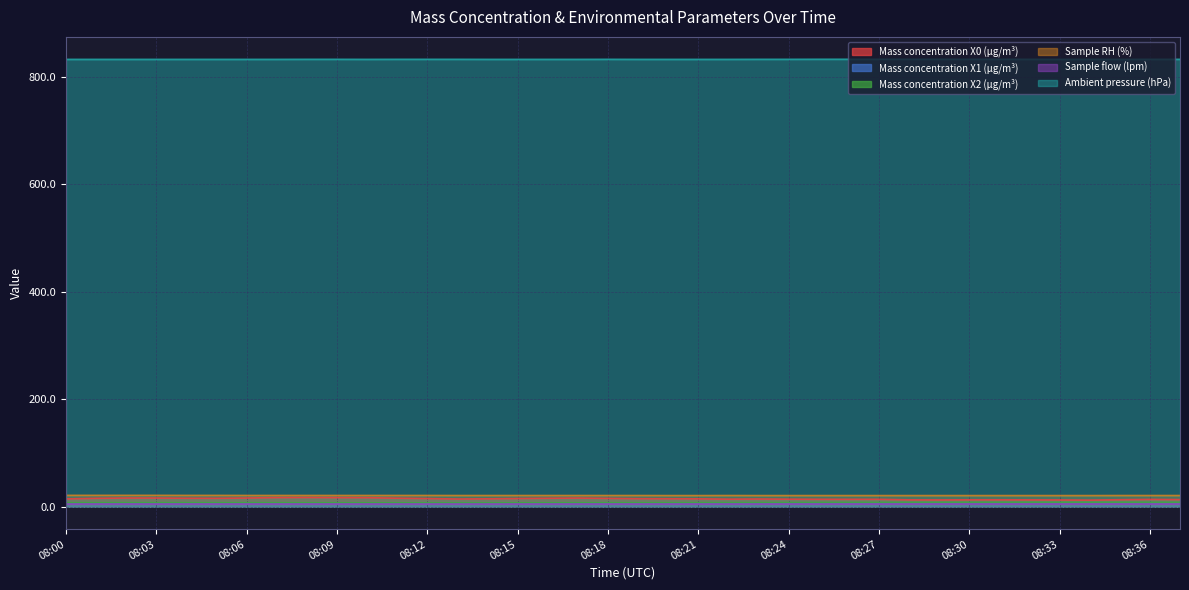

Is the value of Mass concentration X1 (μg/m³) at 08:26 greater than the value of Sample RH (%) at 08:15?

No